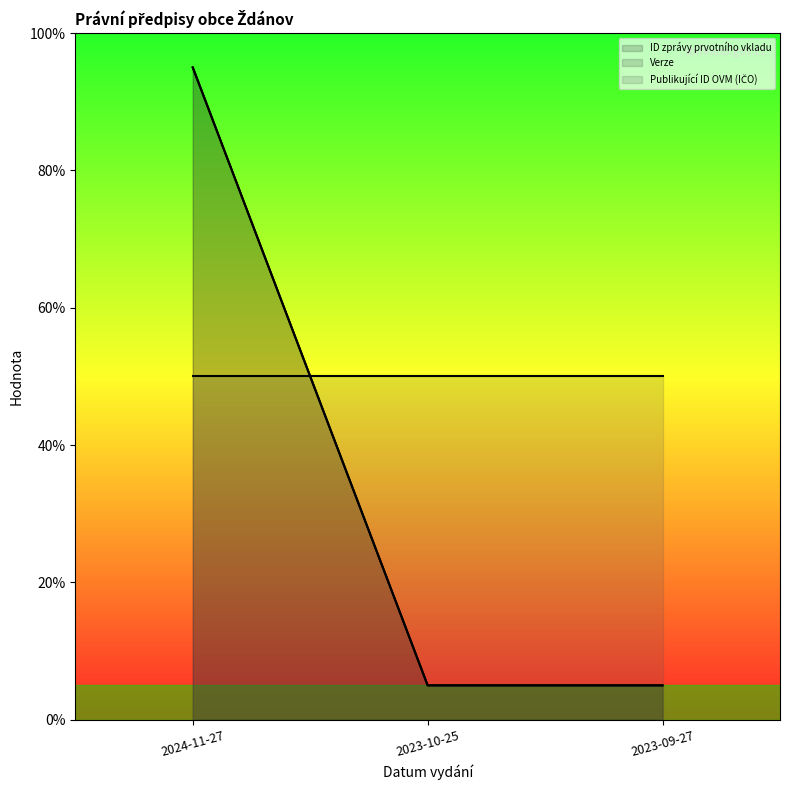

Where is ID zprávy prvotního vkladu nearest to the value 50?

2023-10-25